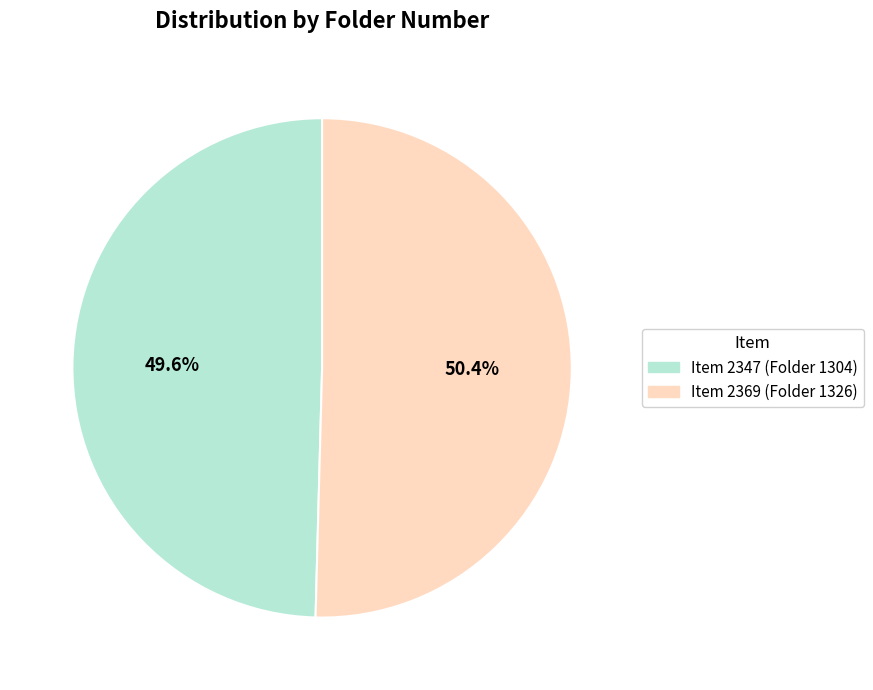

True or false: Item 2347 (Folder 1304) accounts for 50% of the total.

True